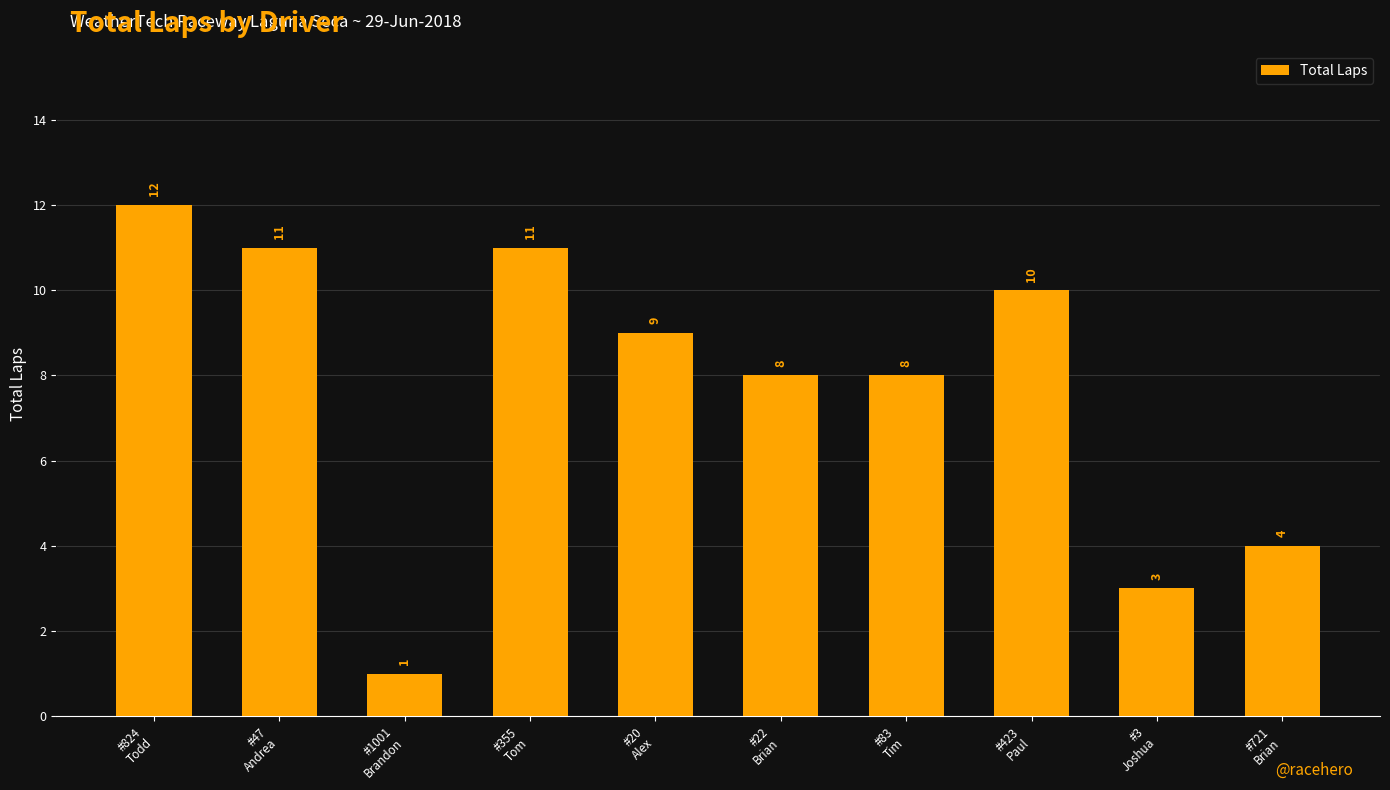

What is the label of the 6th bar from the right?

#20
Alex